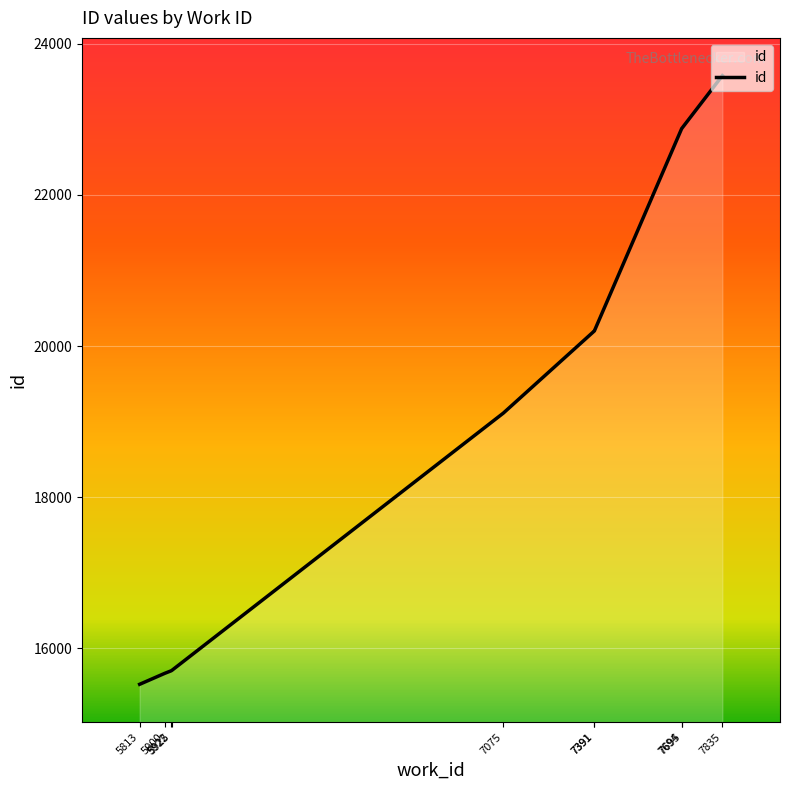

What is the value of the 9th point from the left?

22884